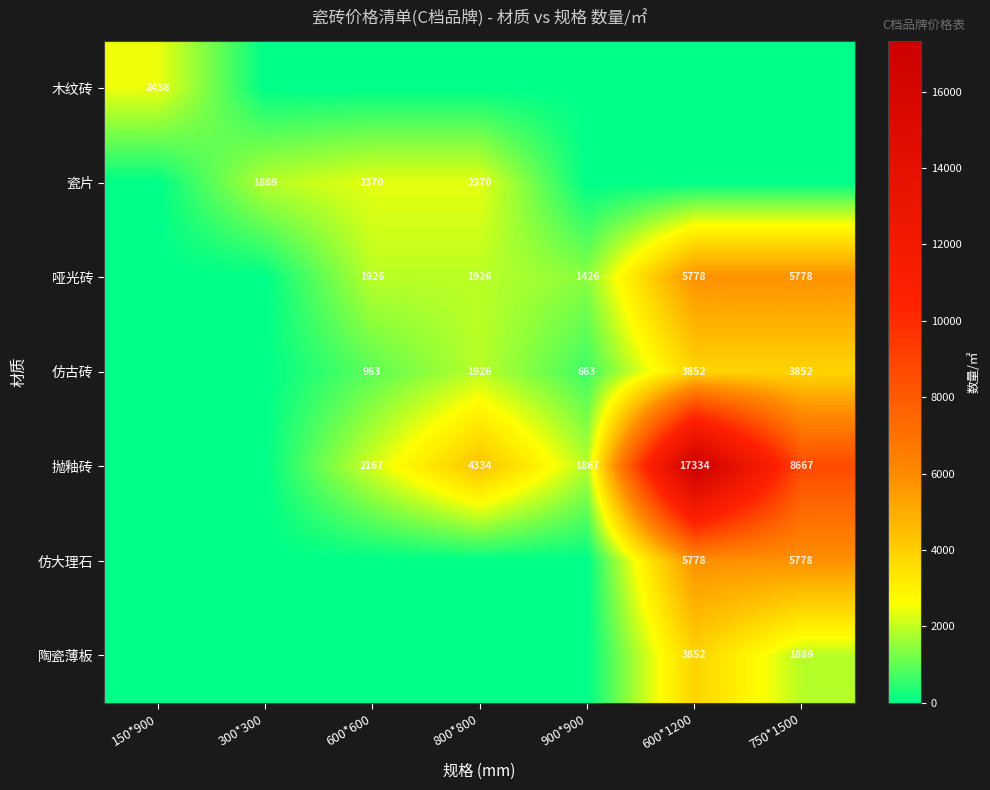

How many series are shown in this chart?

7